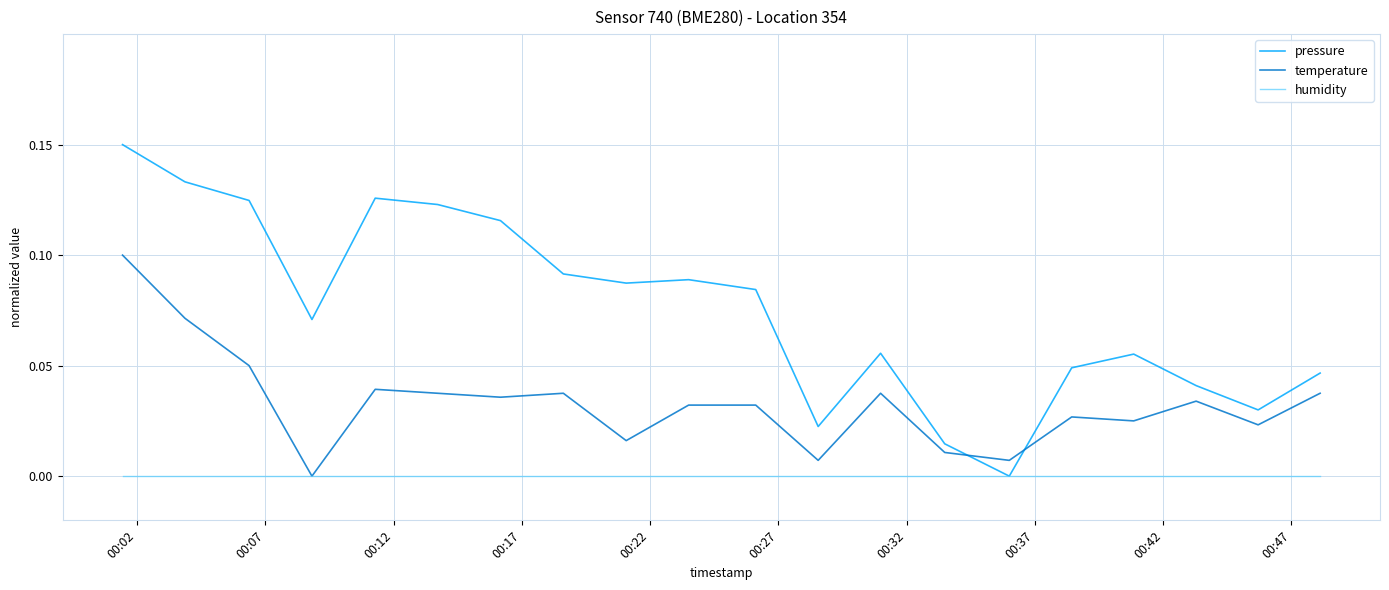

Which series has the largest range (max minus min)?

pressure